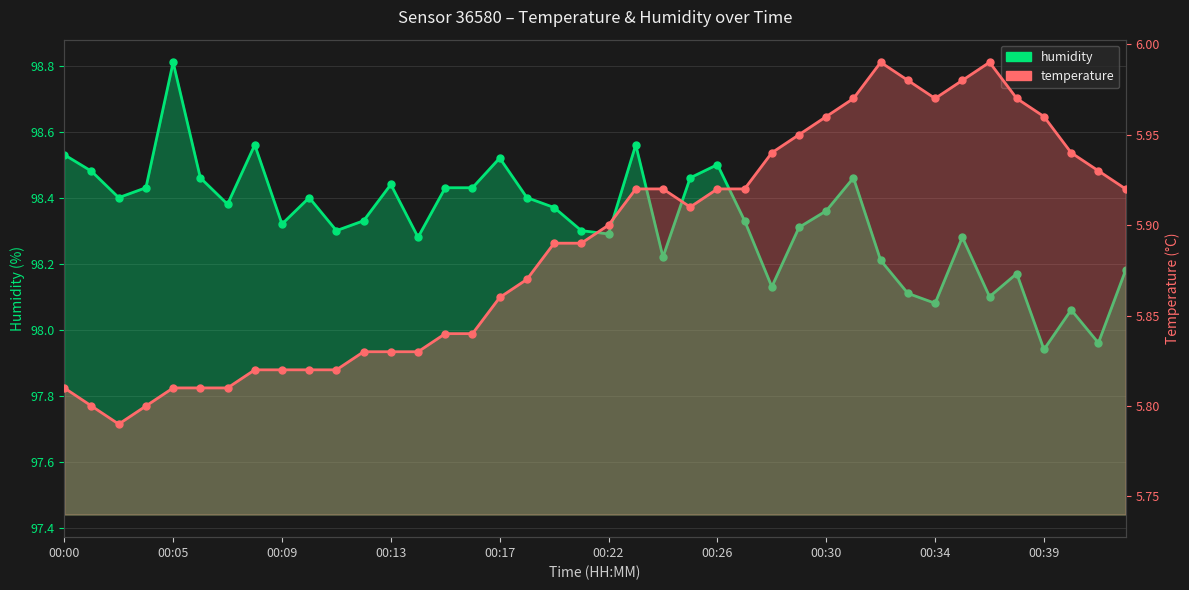

The temperature series shows 8.3 at 27. True or false?

False